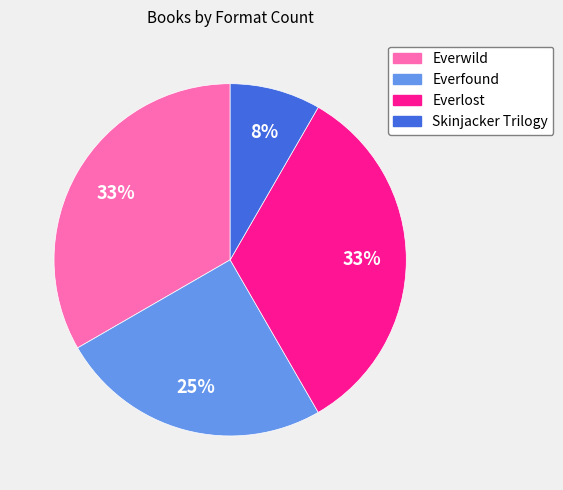

How many slices are in this pie chart?

4